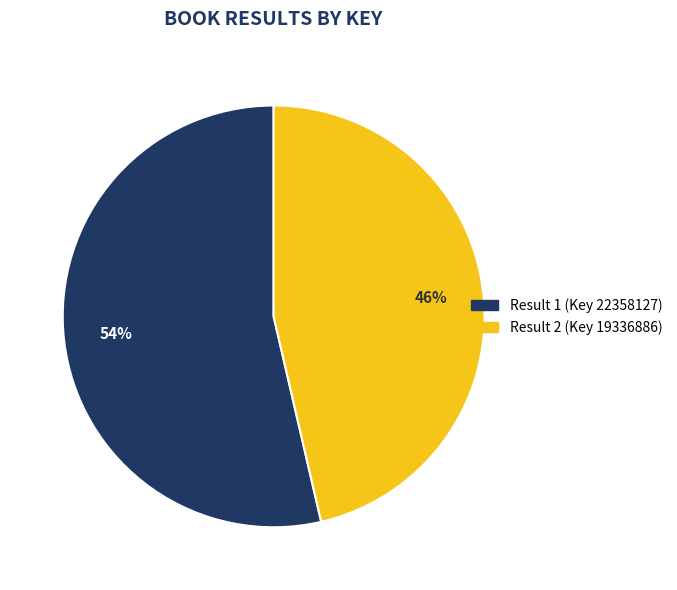

How many slices are in this pie chart?

2